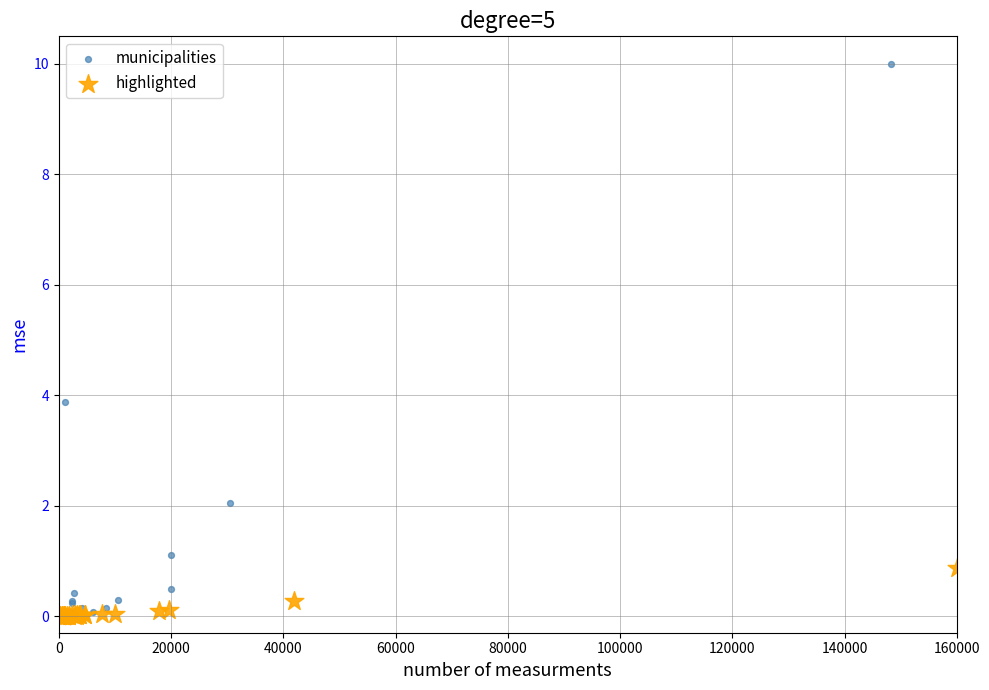

Which series has the largest Y range (max minus min)?

municipalities